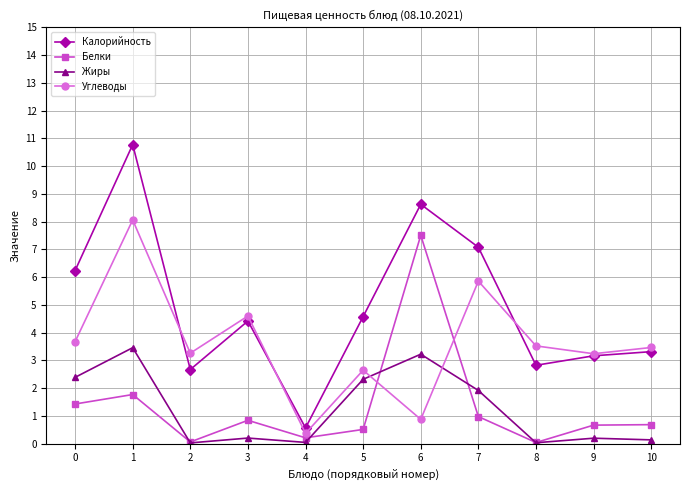

The value of Жиры at 0 is 5.7. True or false?

False